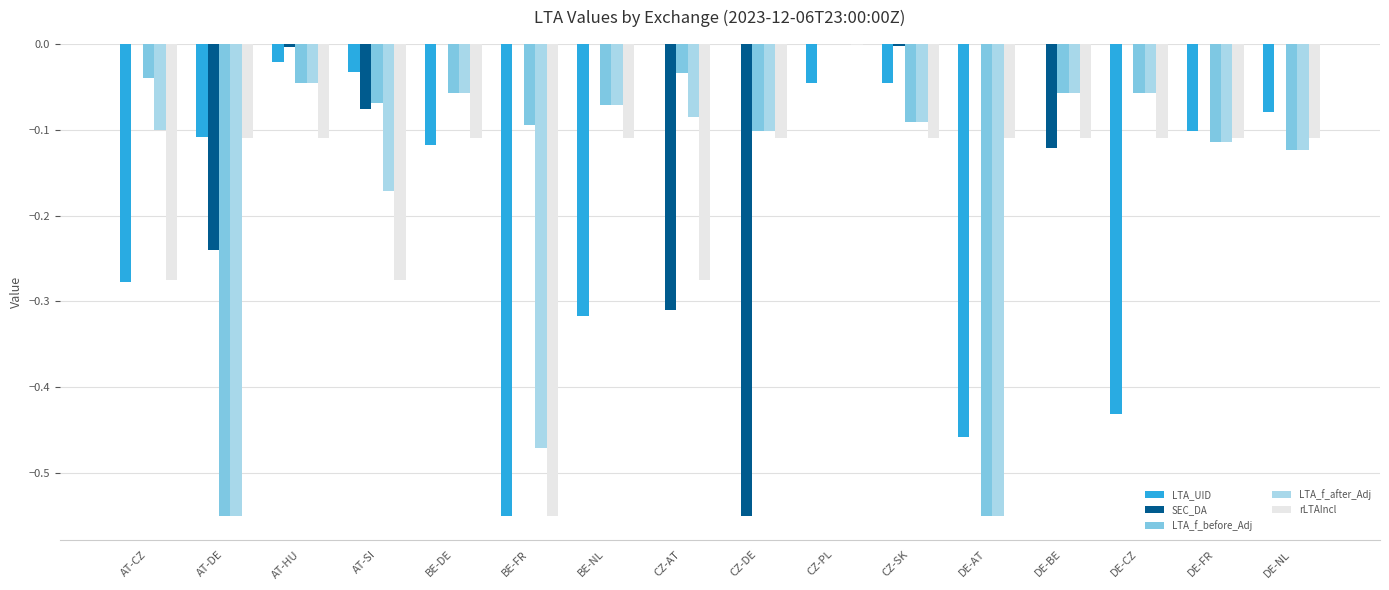

What is the sum of all LTA_UID values?

-2.6